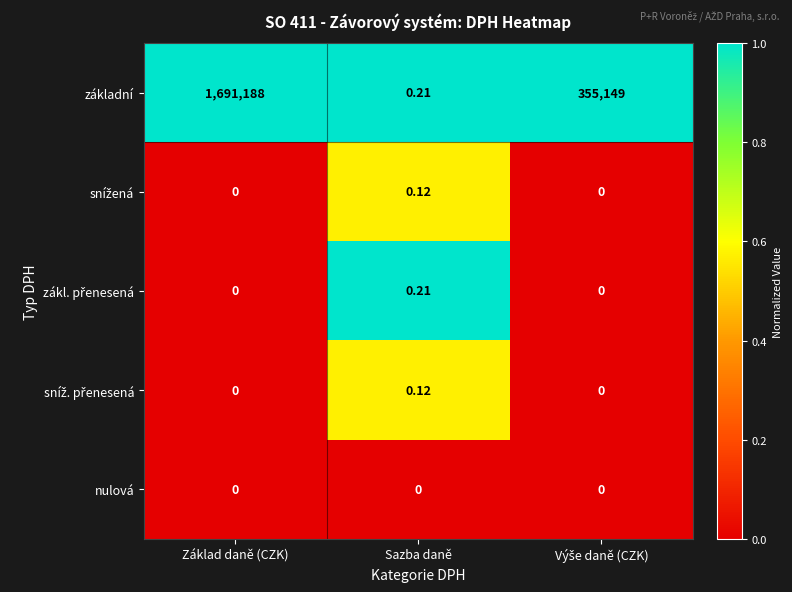

At which label does základní reach its minimum?

Sazba daně